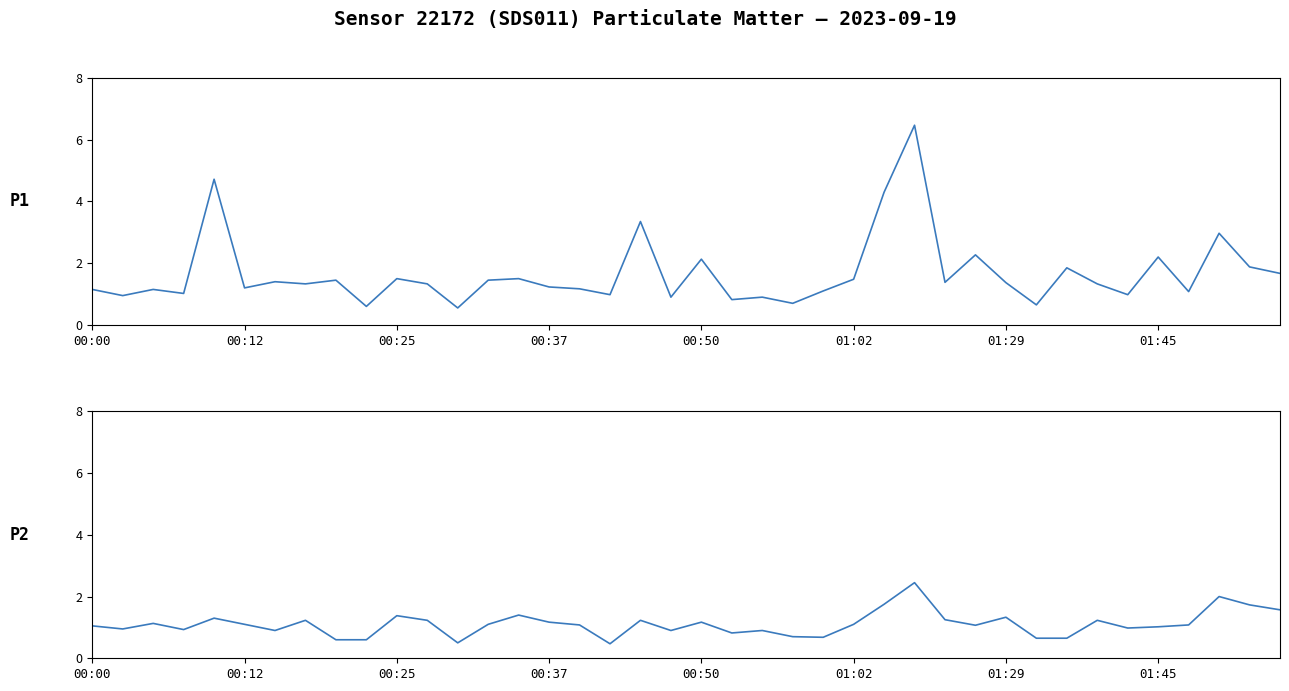

True or false: P2 has more than 2 interior local peaks.

True